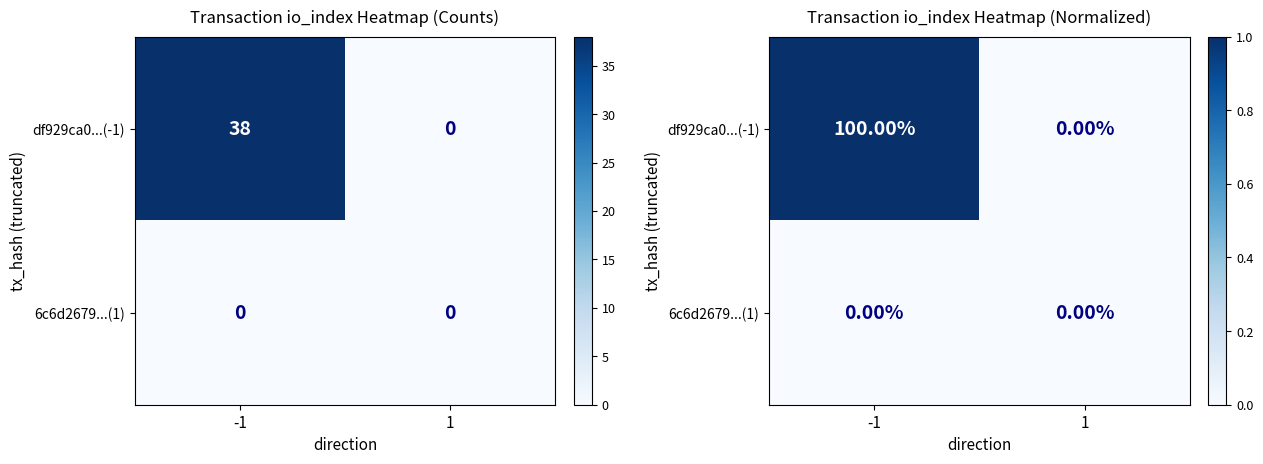

What is the total value across all series at -1?

1